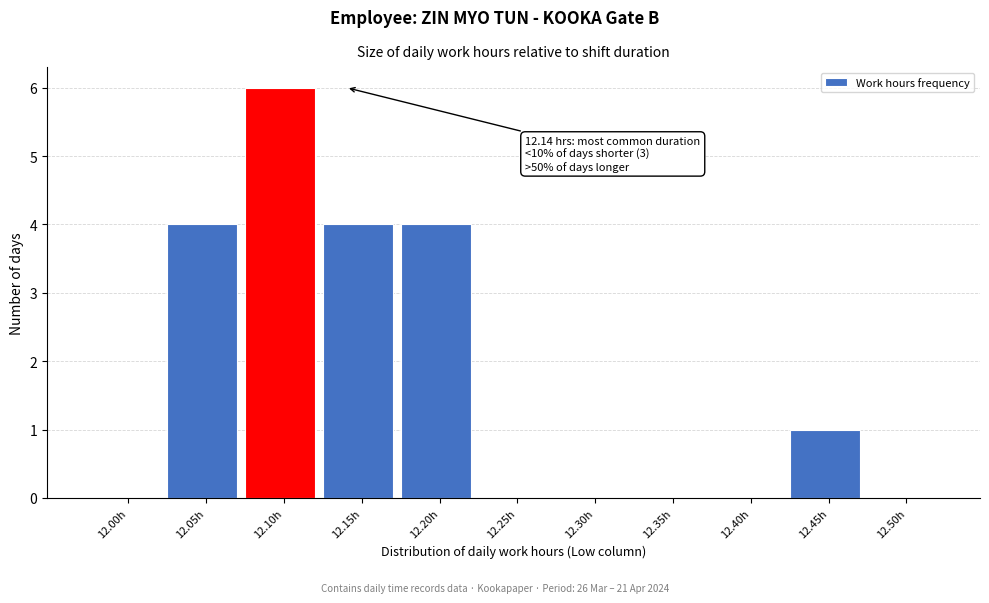

Reading left to right, transcribe all the data shown in this chart.

12.00h=0	12.05h=4	12.10h=6	12.15h=4	12.20h=4	12.25h=0	12.30h=0	12.35h=0	12.40h=0	12.45h=1	12.50h=0